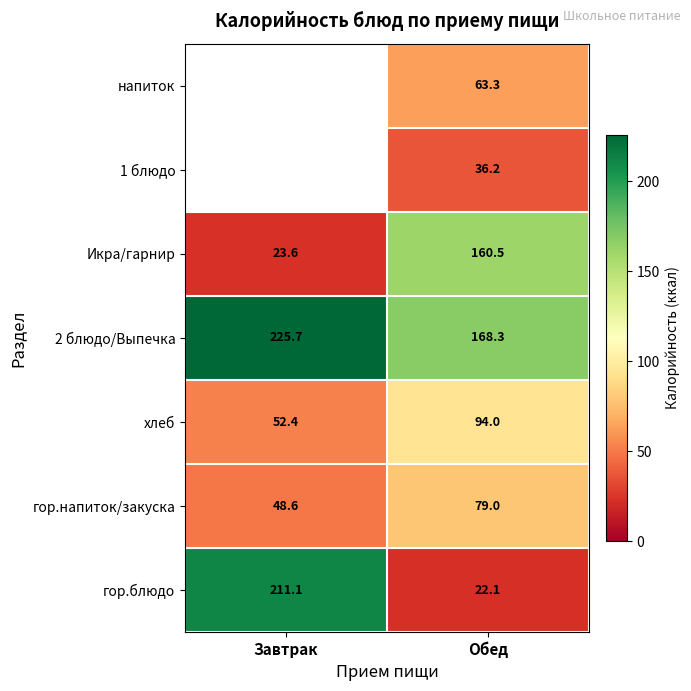

What is the total value across all series at Обед?

623.4